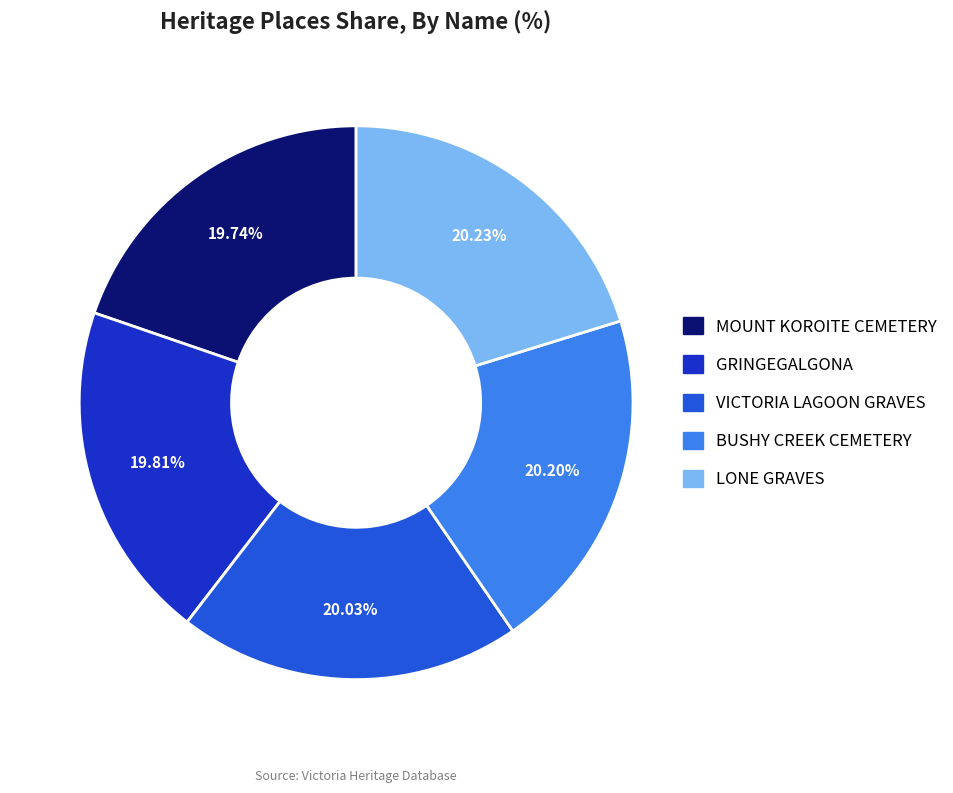

What is the ratio of the value at GRINGEGALGONA to the value at LONE GRAVES?

1.0